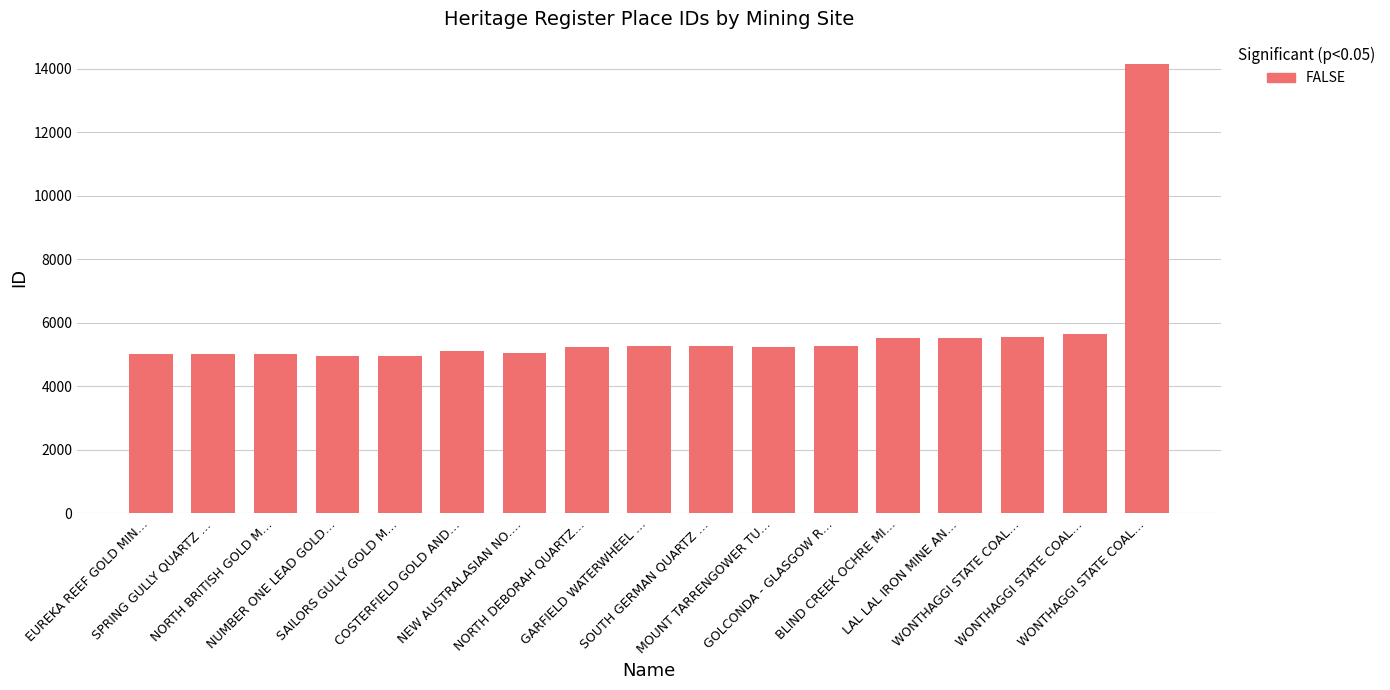

How many values are below 5247?

8